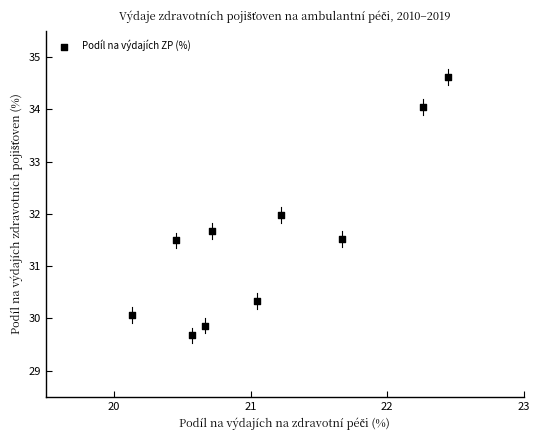

What is the range of Y values (max minus min)?

4.9